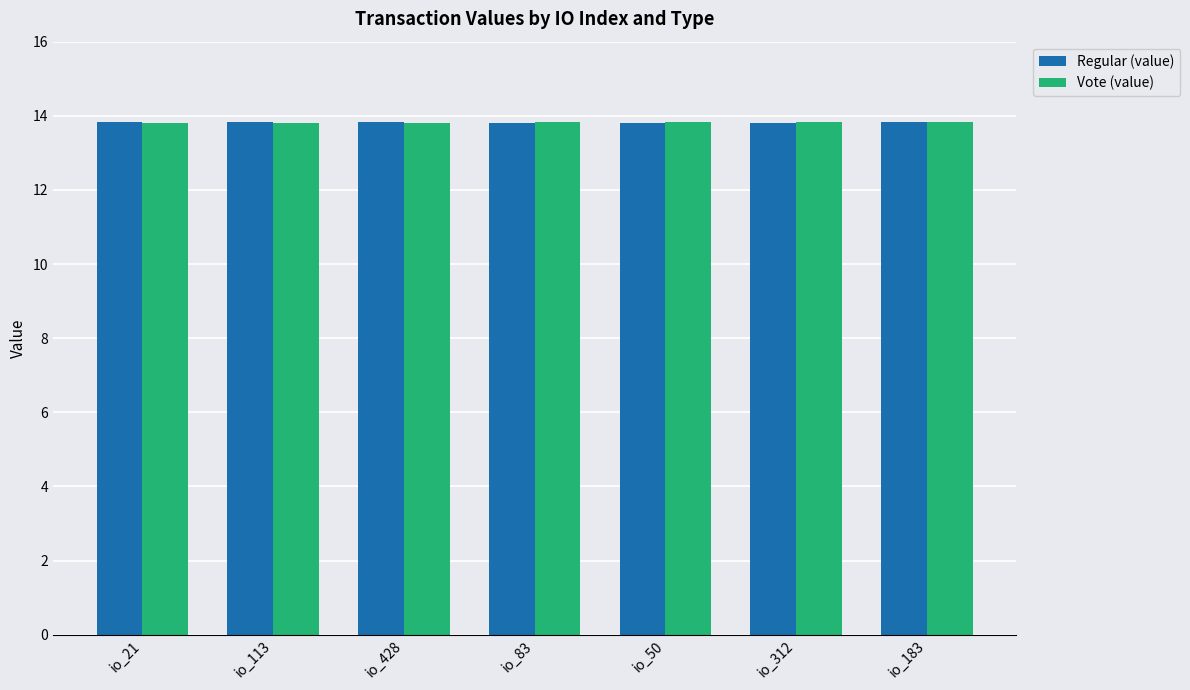

What is the value of the Regular (value) bar at the 6th from the left?

13.8